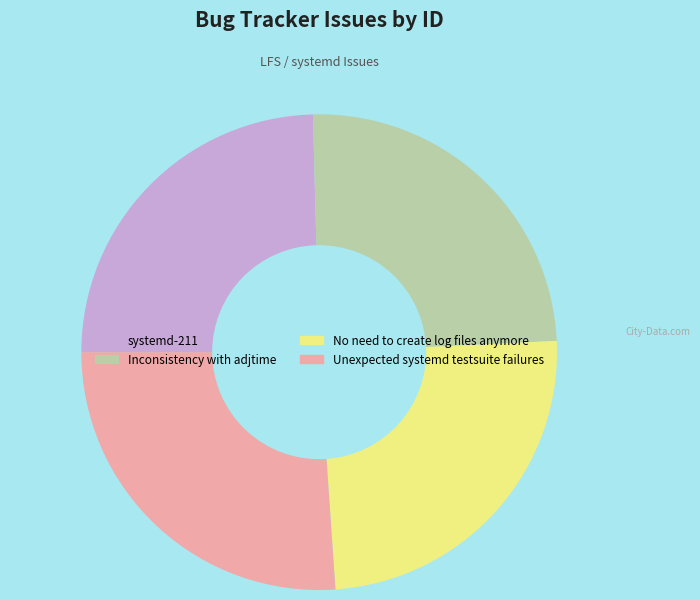

Is the sum of systemd-211 and No need to create log files anymore greater than half?

No